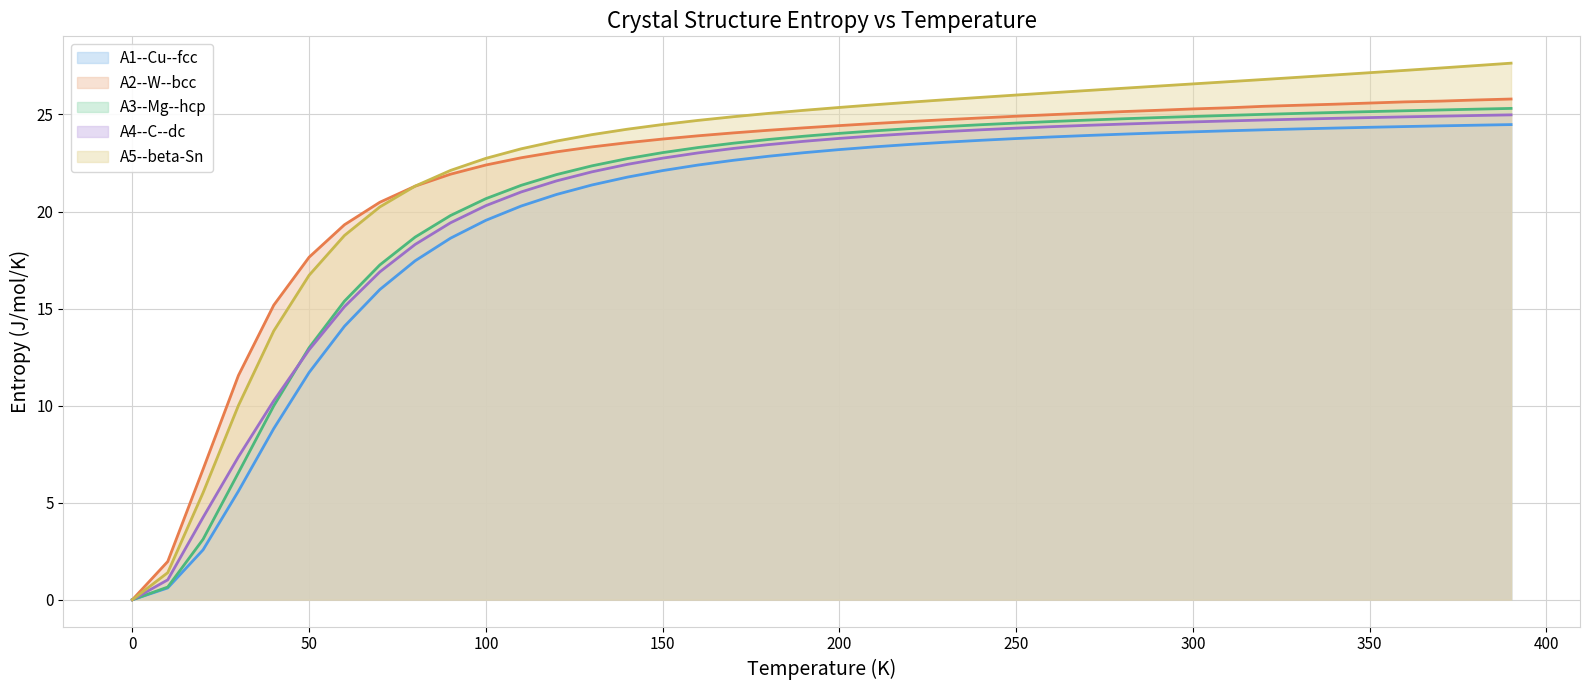

What is the maximum value for A1--Cu--fcc?

24.5